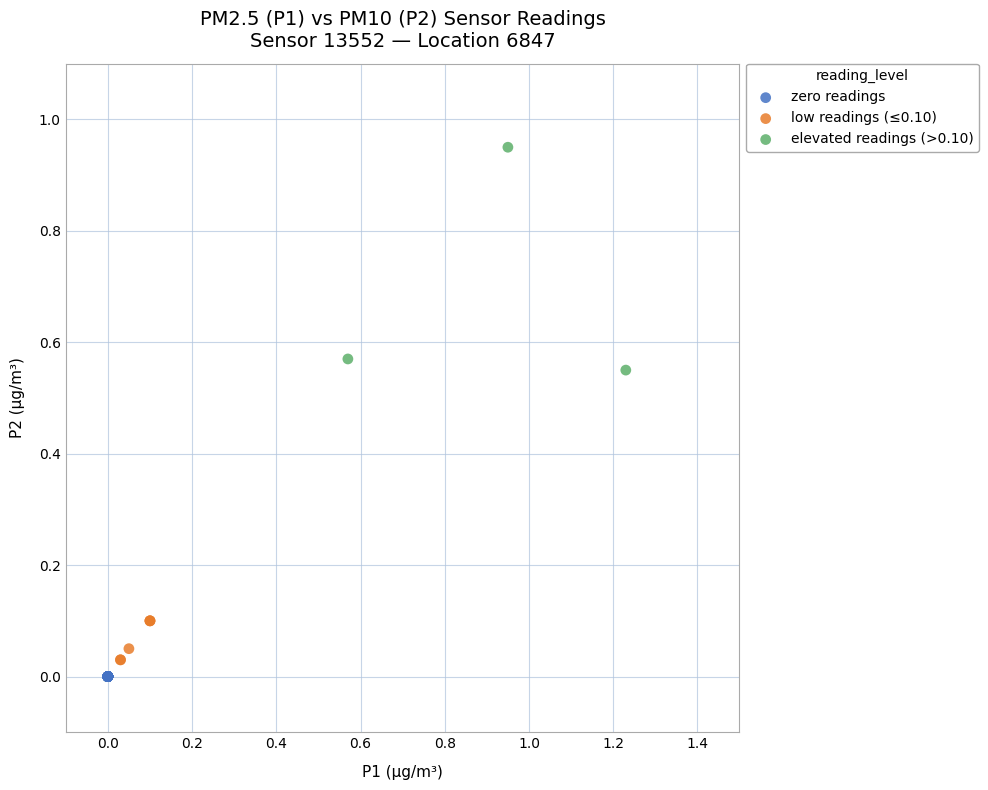

Which series contains the highest Y value?

elevated readings (>0.10)